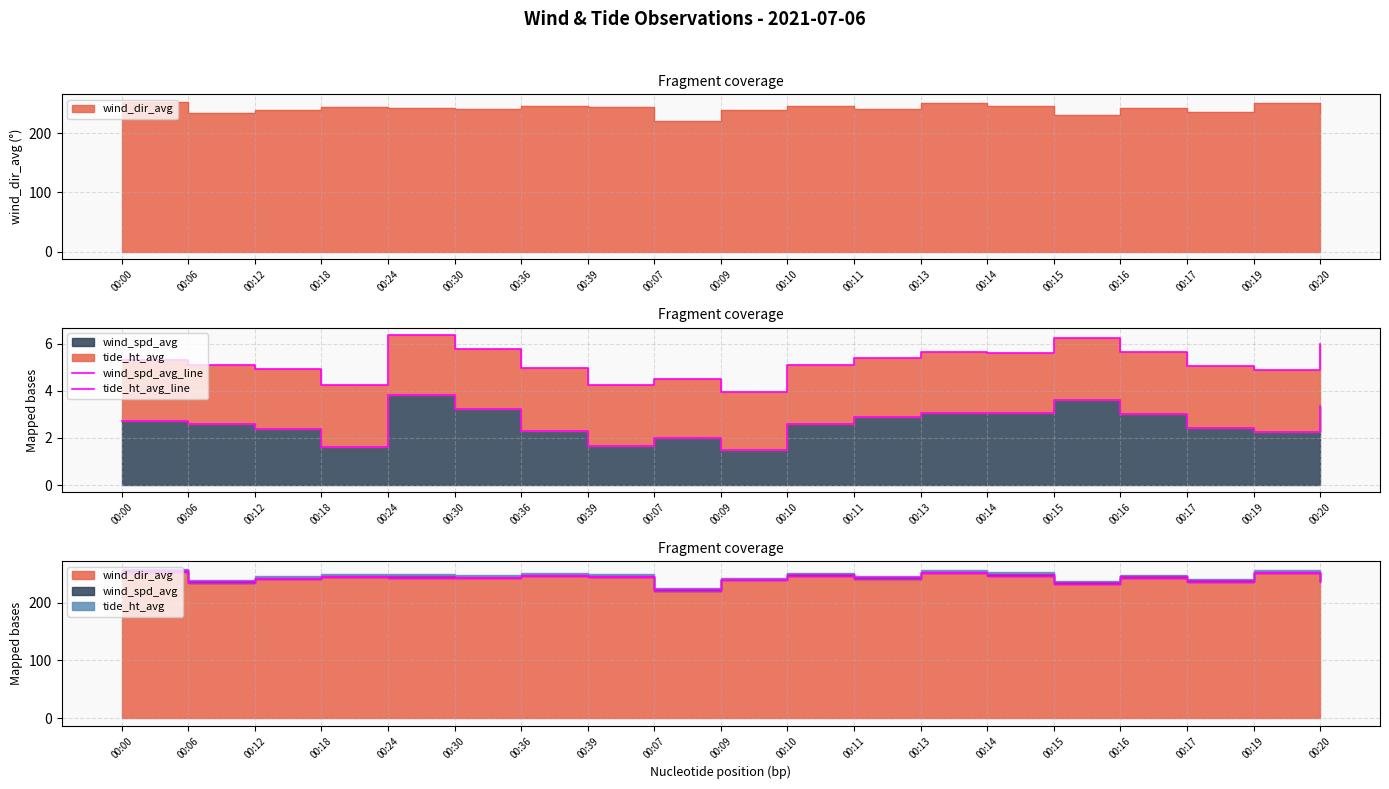

Is it true that tide_ht_avg_line equals 7.0 at 00:36?

False